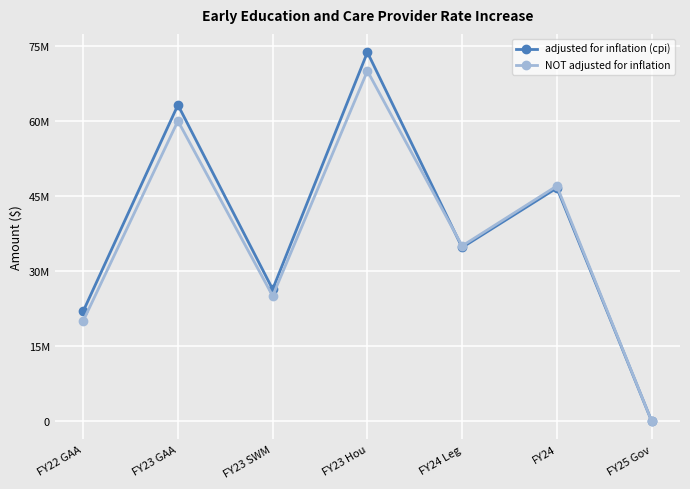

Which series has the largest range (max minus min)?

adjusted for inflation (cpi)